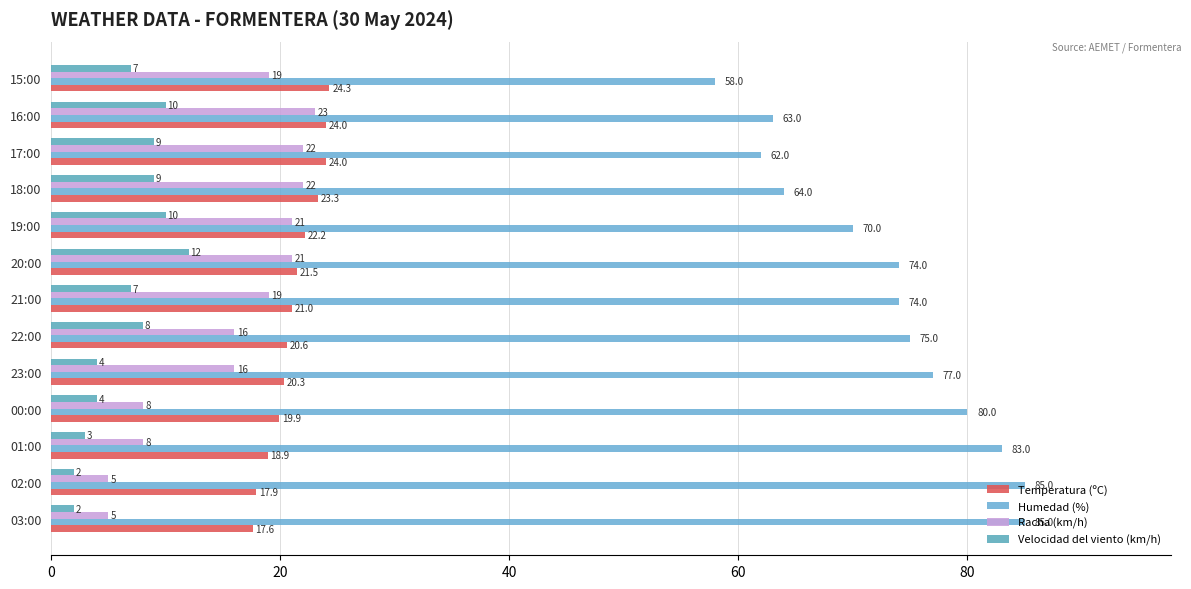

How many data points does each series have?

13